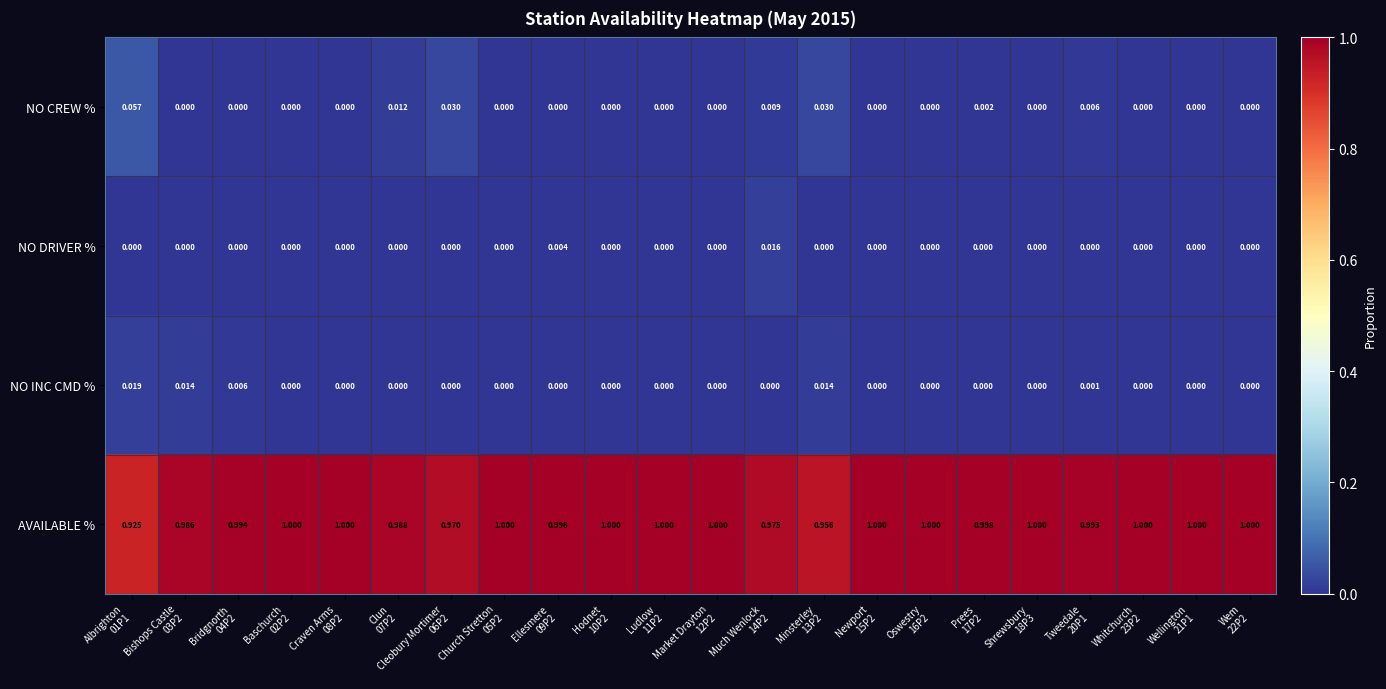

Which series has the largest range (max minus min)?

AVAILABLE %